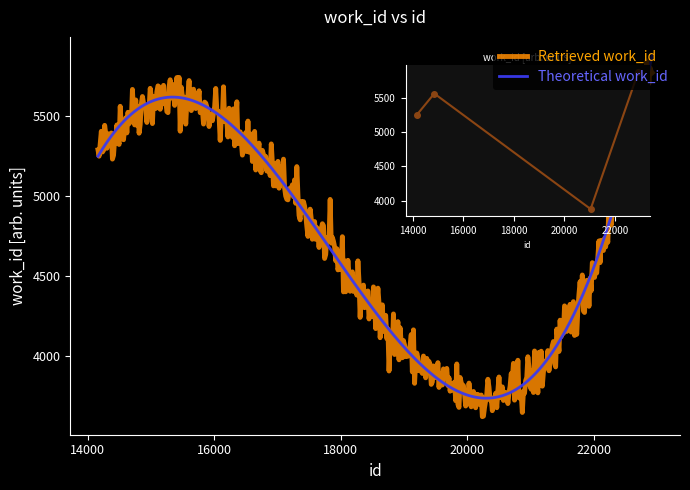

What is the maximum value shown in the chart?

5880.0